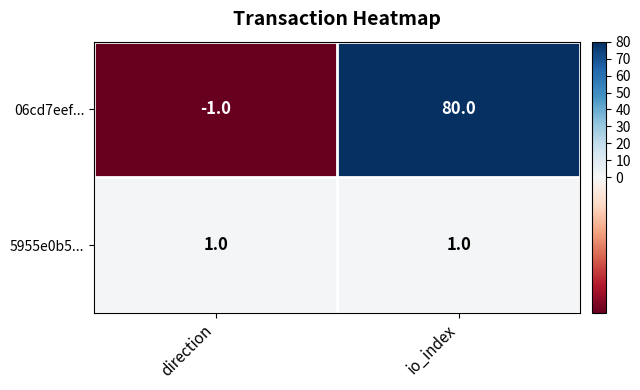

Reading right to left, list all the values displayed in this chart.

06cd7eef...: 80	-1
5955e0b5...: 1	1